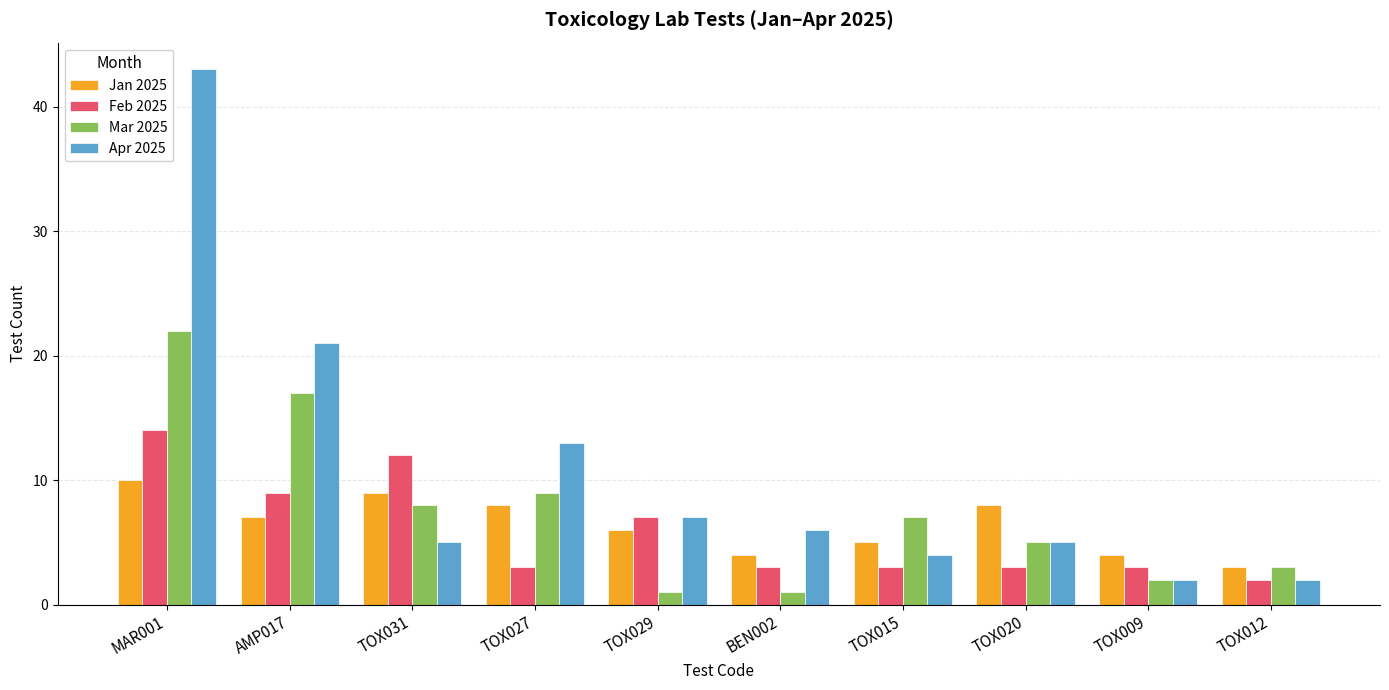

What is the label of the 3rd bar from the right?

TOX020